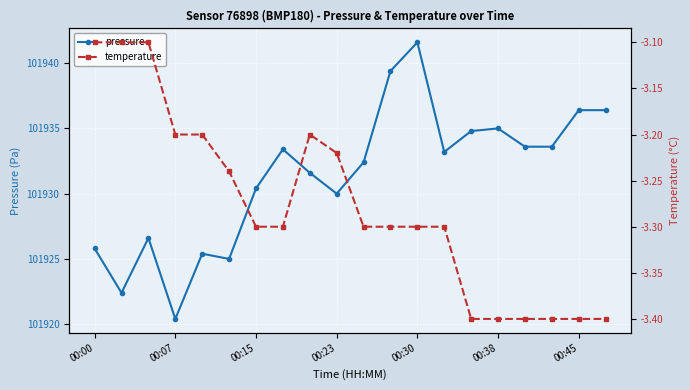

What is the lowest value of the pressure series?

101920.4